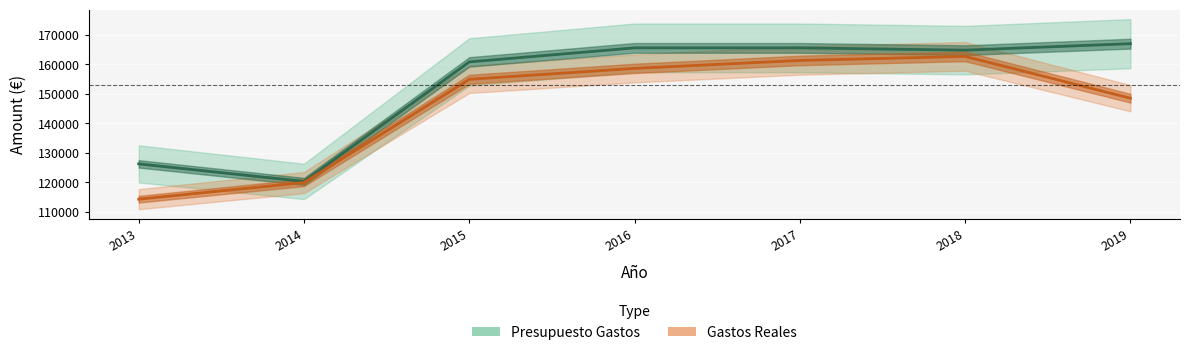

Is the value of Presupuesto Gastos at 2015 greater than the value of Gastos Reales at 2017?

No